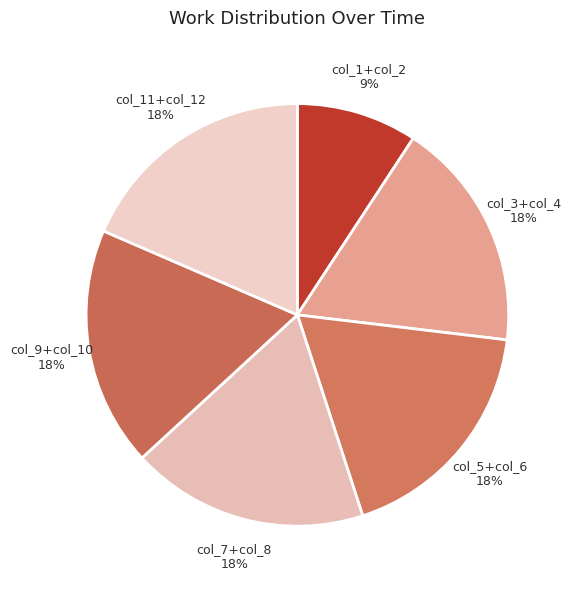

To the nearest percent, what is the average slice percentage?

17%